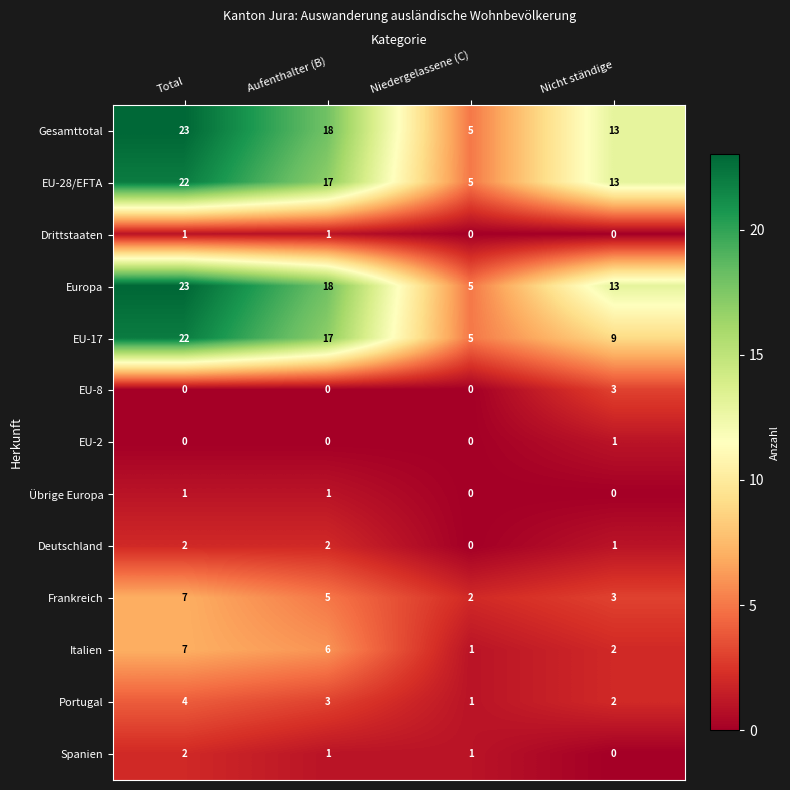

True or false: EU-8 has a value of 3 at Nicht ständige.

True